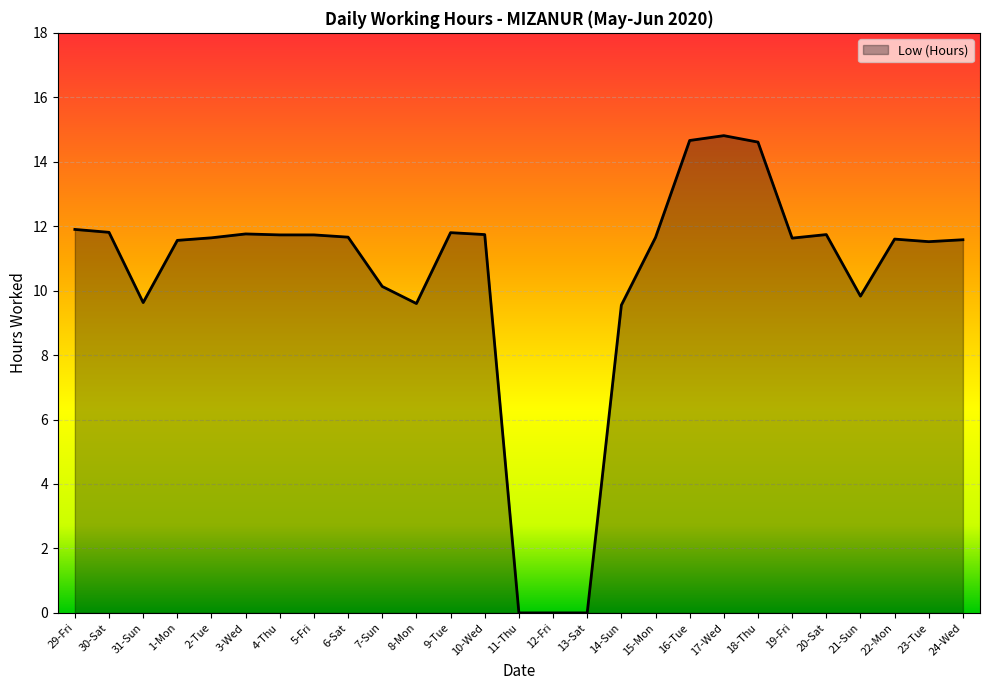

Does the chart display data point markers on the line(s)?

No